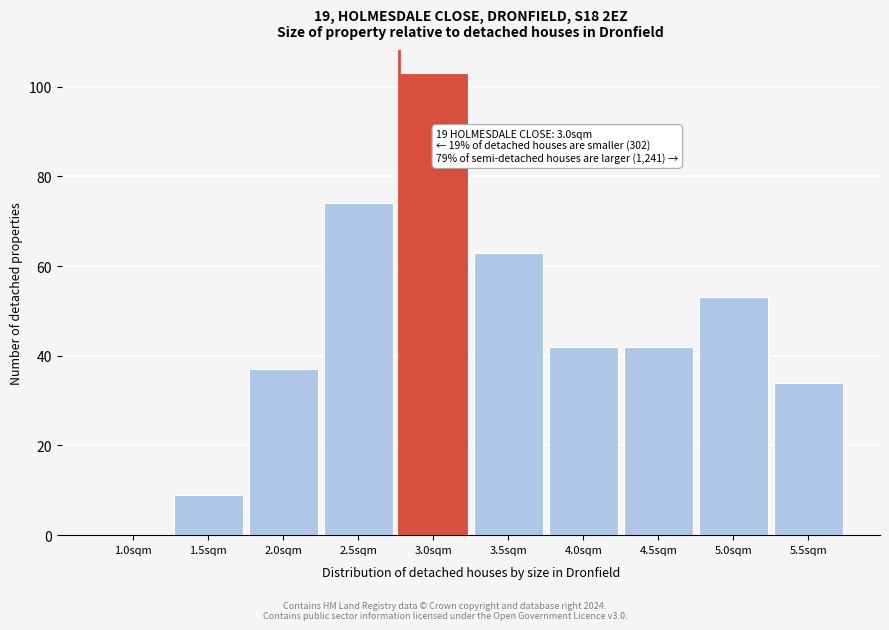

Reading left to right, extract all data points from this chart.

1.0sqm=0	1.5sqm=9	2.0sqm=37	2.5sqm=74	3.0sqm=103	3.5sqm=63	4.0sqm=42	4.5sqm=42	5.0sqm=53	5.5sqm=34